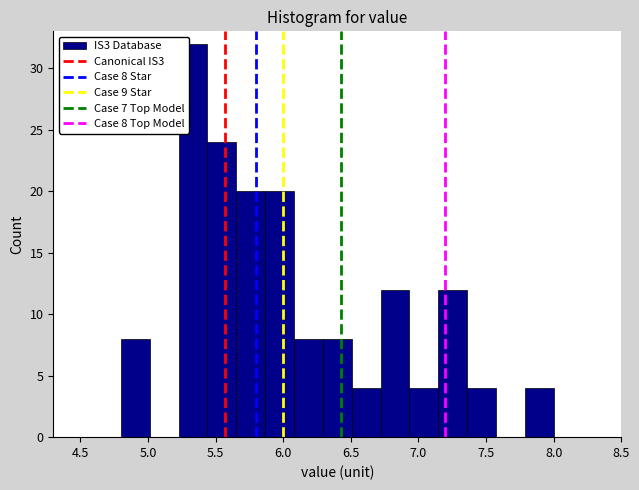

Over which range of the x-axis is the bar tallest?

5.25 to 5.45